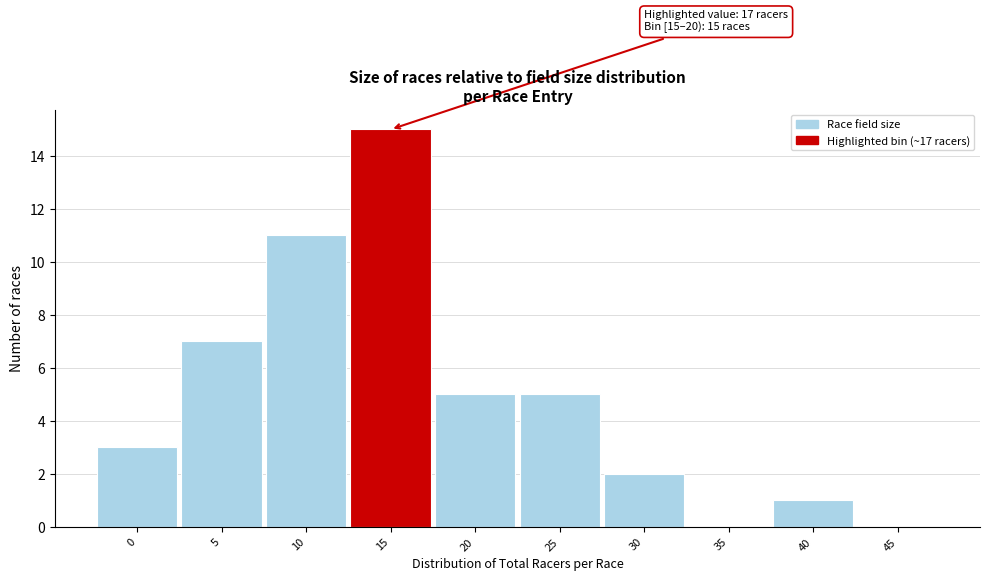

Reading left to right, transcribe all the data shown in this chart.

0=3	5=7	10=11	15=15	20=5	25=5	30=2	35=0	40=1	45=0